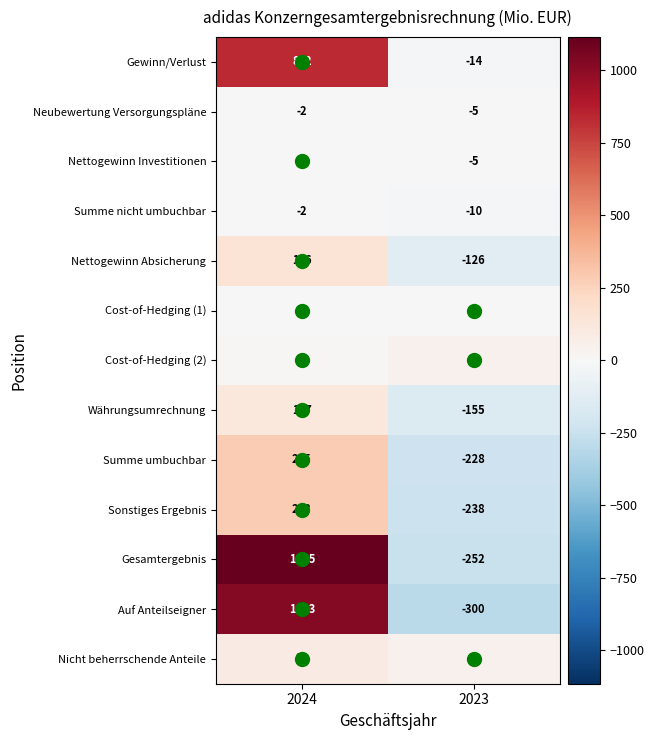

What value does the Summe nicht umbuchbar series have at 2023?

-10